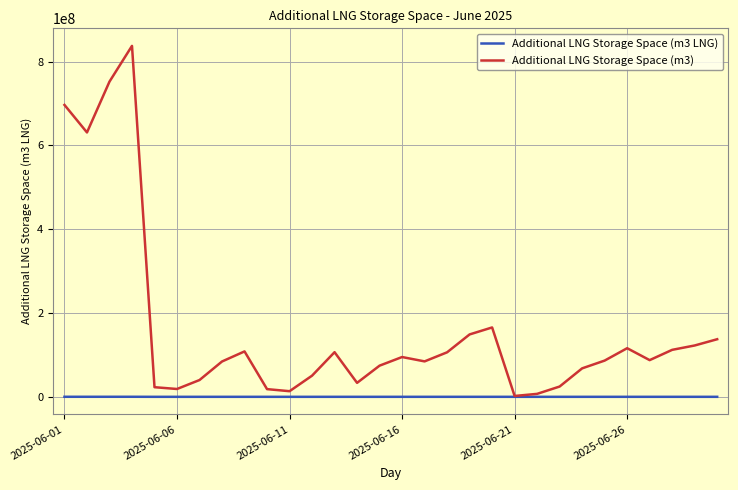

Which series has the largest total across all categories?

Additional LNG Storage Space (m3)